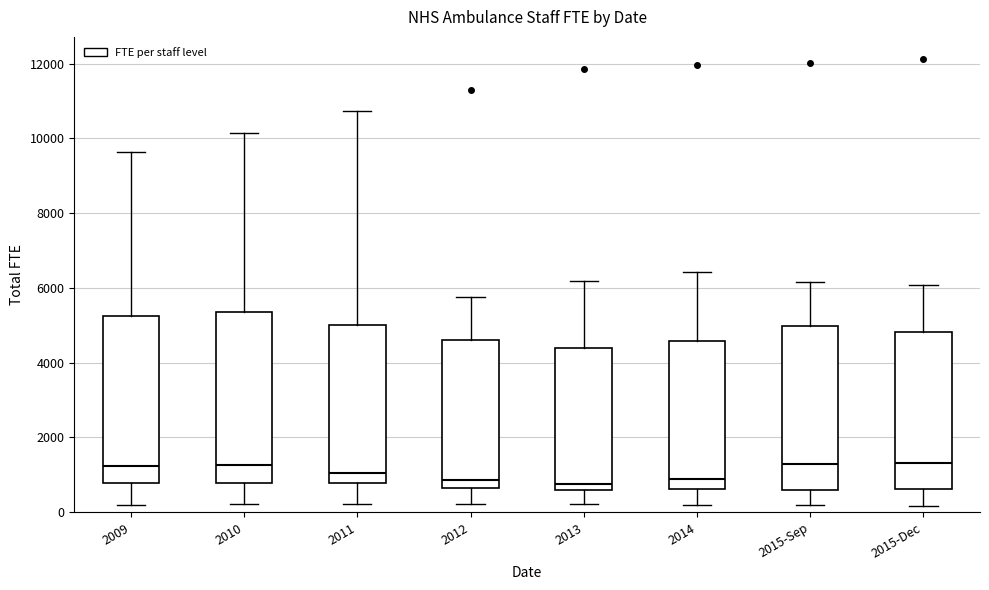

Reading left to right, read every box against the y-axis: the position of its median line, the range the box covers, and the ends of its whiskers. The values are not printed on the chart, so give them approximately, as read against the axis.

2009: median 1200, box 800 to 5200, whiskers 200 to 9600
2010: median 1200, box 800 to 5400, whiskers 200 to 10200
2011: median 1000, box 800 to 5000, whiskers 200 to 10800
2012: median 800, box 600 to 4600, whiskers 200 to 5800
2013: median 800, box 600 to 4400, whiskers 200 to 6200
2014: median 800, box 600 to 4600, whiskers 200 to 6400
2015-Sep: median 1200, box 600 to 5000, whiskers 200 to 6200
2015-Dec: median 1400, box 600 to 4800, whiskers 200 to 6000